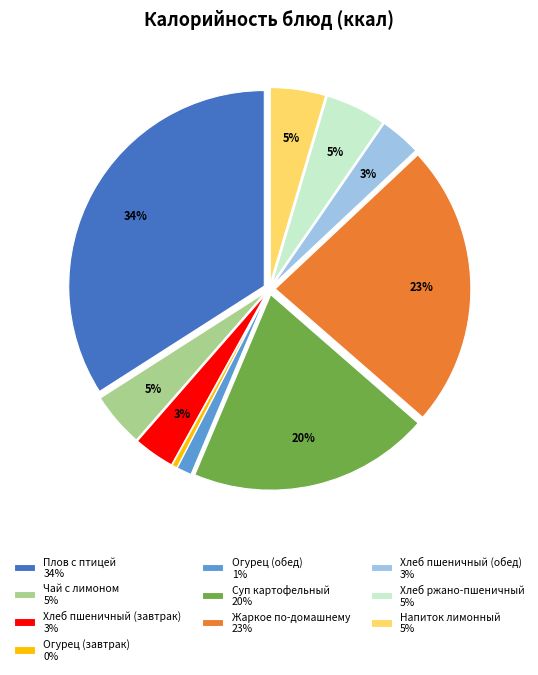

How many segments does this pie chart have?

10